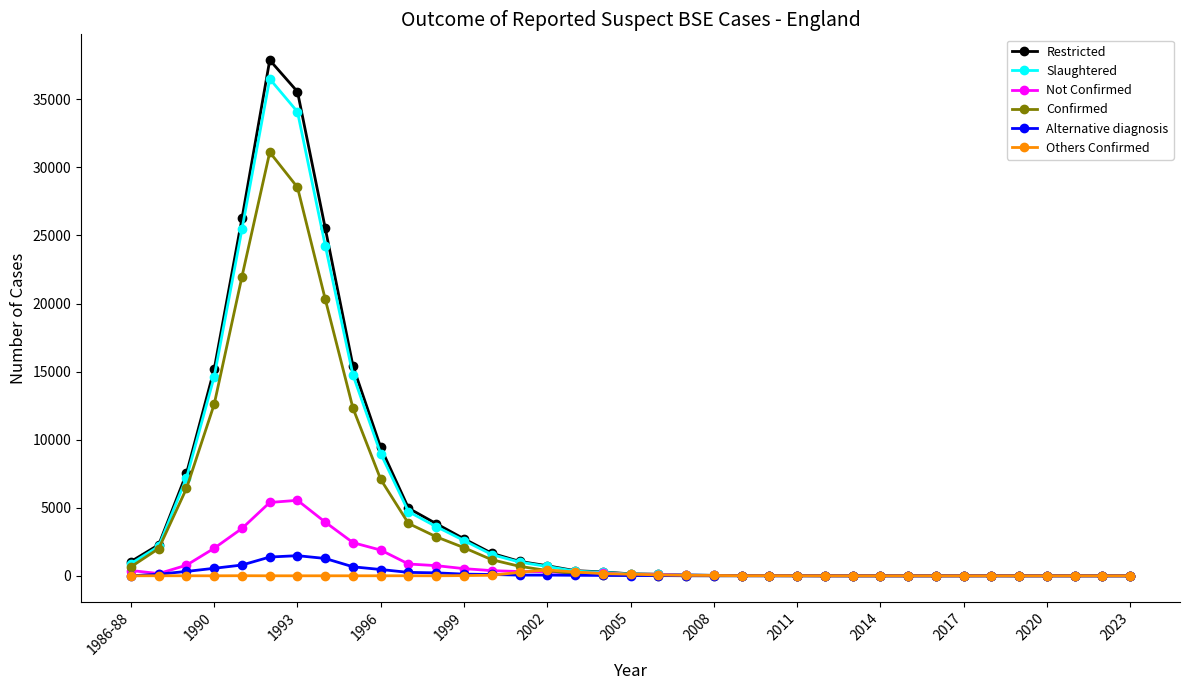

Which series has the largest range (max minus min)?

Restricted